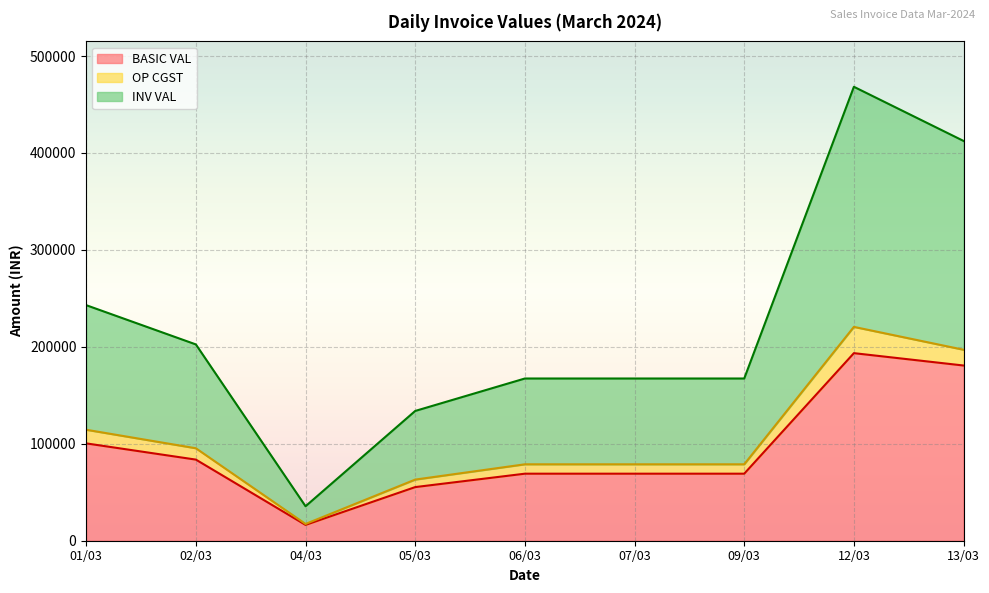

The INV VAL series shows 468299.0 at 12/03. True or false?

True